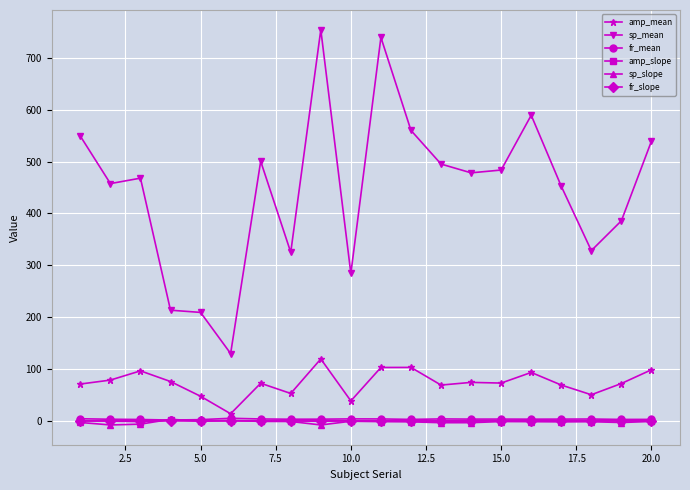

Which series has the largest total across all categories?

sp_mean